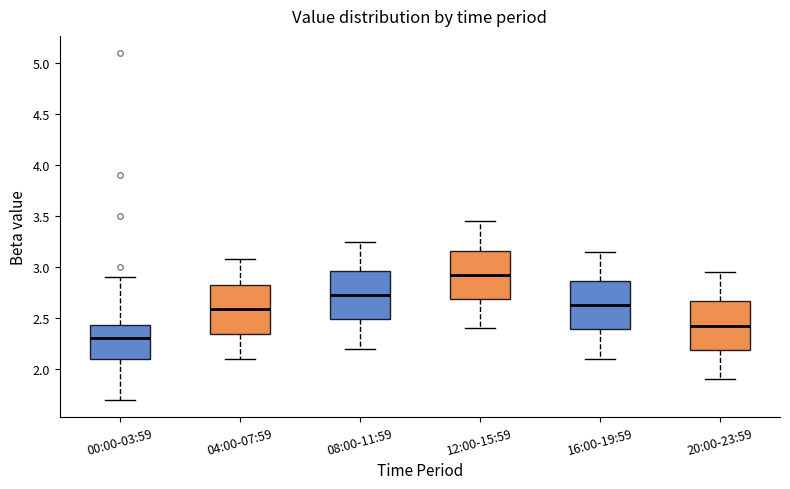

Reading left to right, transcribe this box plot: for each box, give where its median line is, the range the box spans, and where its two whiskers end, as read against the y-axis. The values are not printed on the chart, so give them approximately, as read against the axis.

00:00-03:59: median 2.30, box 2.10 to 2.45, whiskers 1.70 to 2.90
04:00-07:59: median 2.60, box 2.35 to 2.85, whiskers 2.10 to 3.10
08:00-11:59: median 2.75, box 2.50 to 2.95, whiskers 2.20 to 3.25
12:00-15:59: median 2.95, box 2.70 to 3.15, whiskers 2.40 to 3.45
16:00-19:59: median 2.65, box 2.40 to 2.85, whiskers 2.10 to 3.15
20:00-23:59: median 2.45, box 2.20 to 2.65, whiskers 1.90 to 2.95